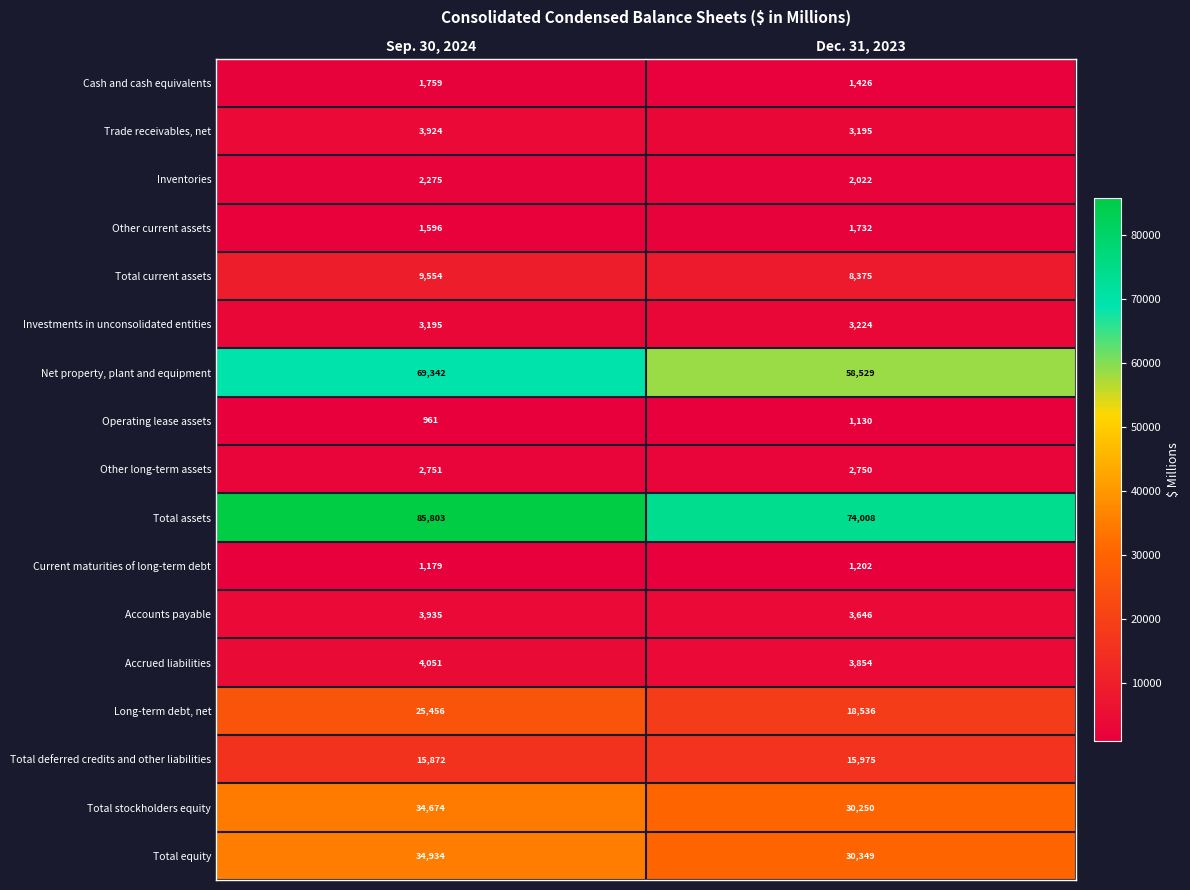

Between Sep. 30, 2024 and Dec. 31, 2023, which series saw the biggest shift?

Total assets